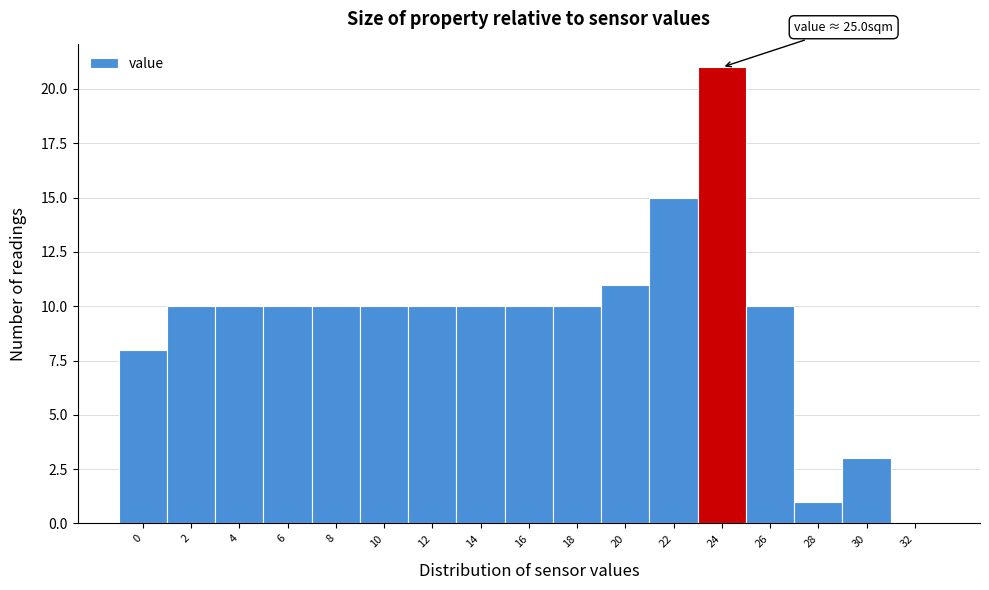

Reading right to left, extract all data points from this chart.

32=0	30=3	28=1	26=10	24=21	22=15	20=11	18=10	16=10	14=10	12=10	10=10	8=10	6=10	4=10	2=10	0=8